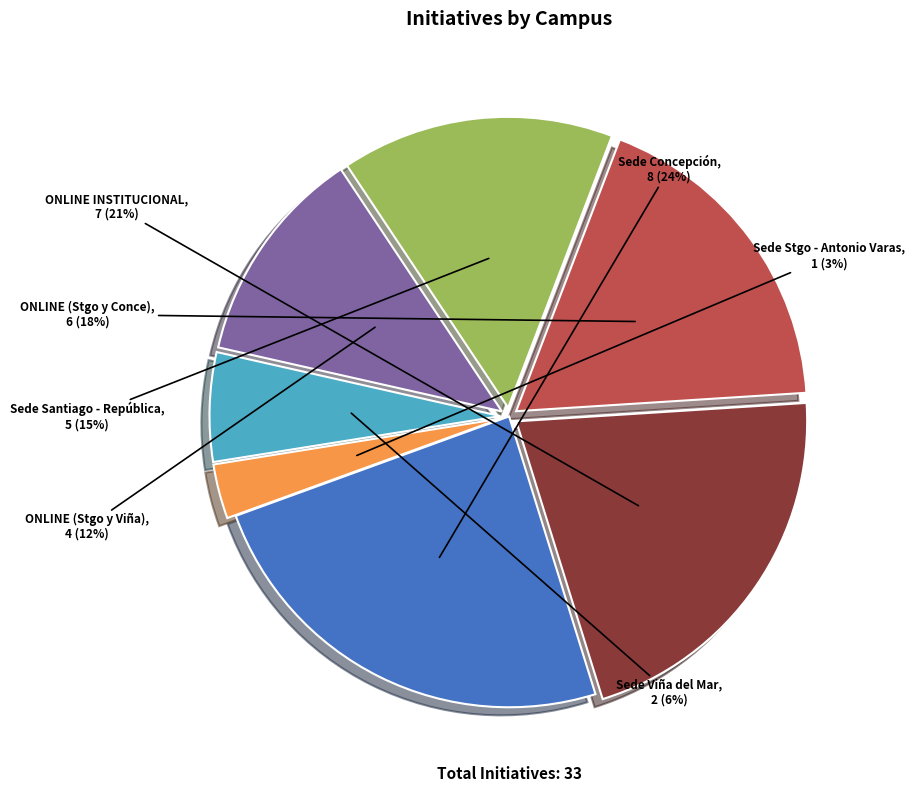

How many segments does this pie chart have?

7